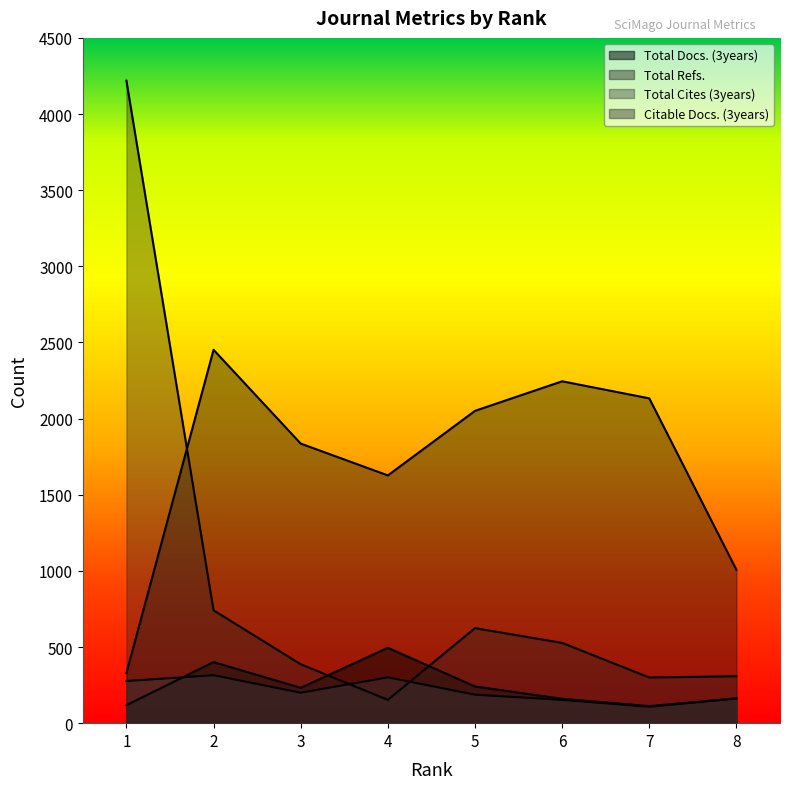

True or false: Total Docs. (3years) has a value of 268 at 6.

False